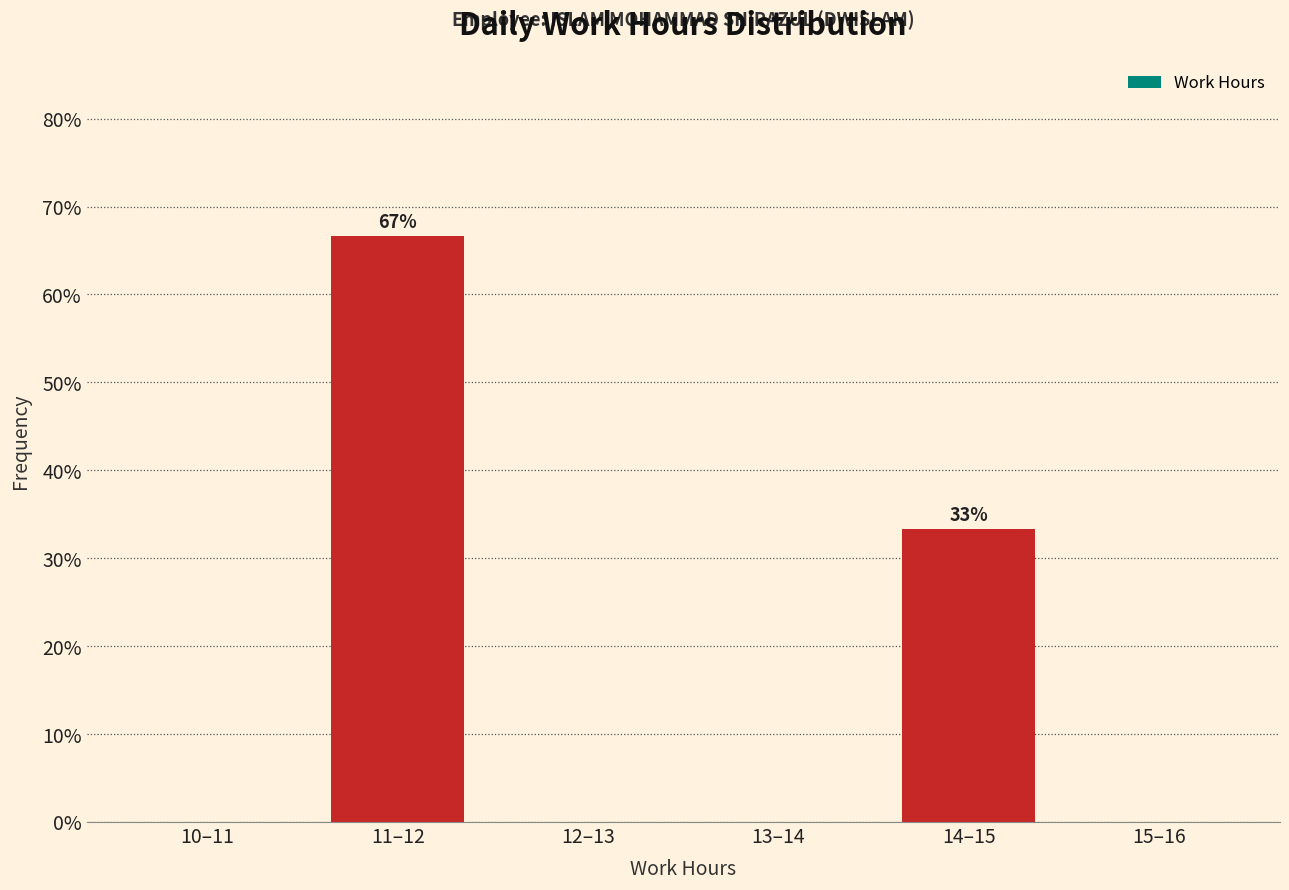

Reading left to right, transcribe all the data shown in this chart.

10–11=0.0	11–12=66.7	12–13=0.0	13–14=0.0	14–15=33.3	15–16=0.0